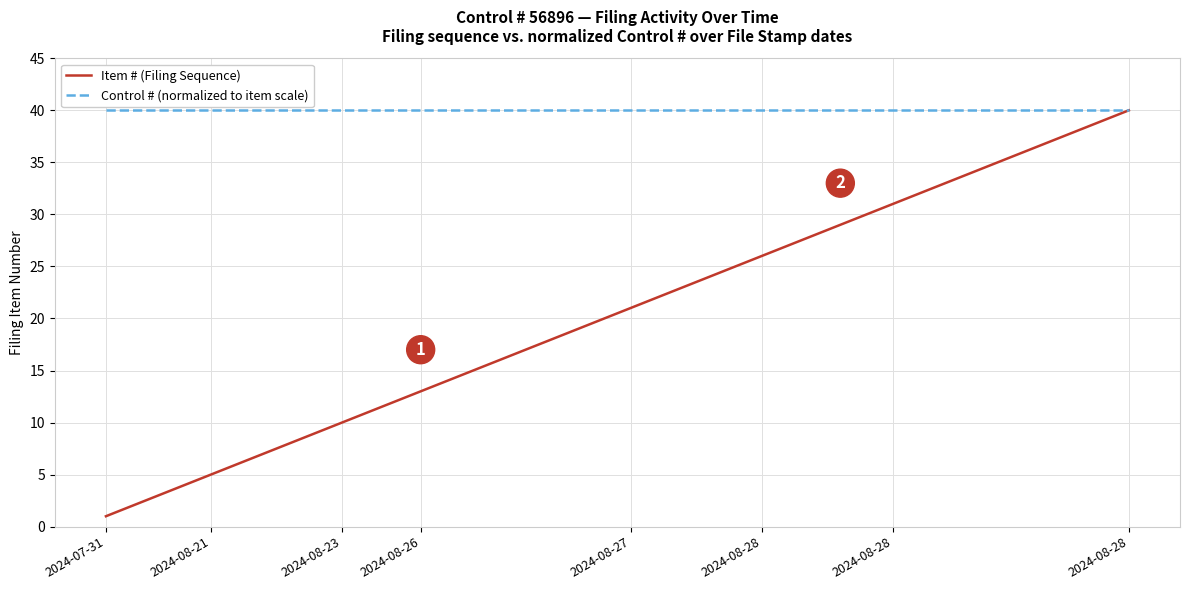

Which series has the largest total across all categories?

Control # (normalized to item scale)